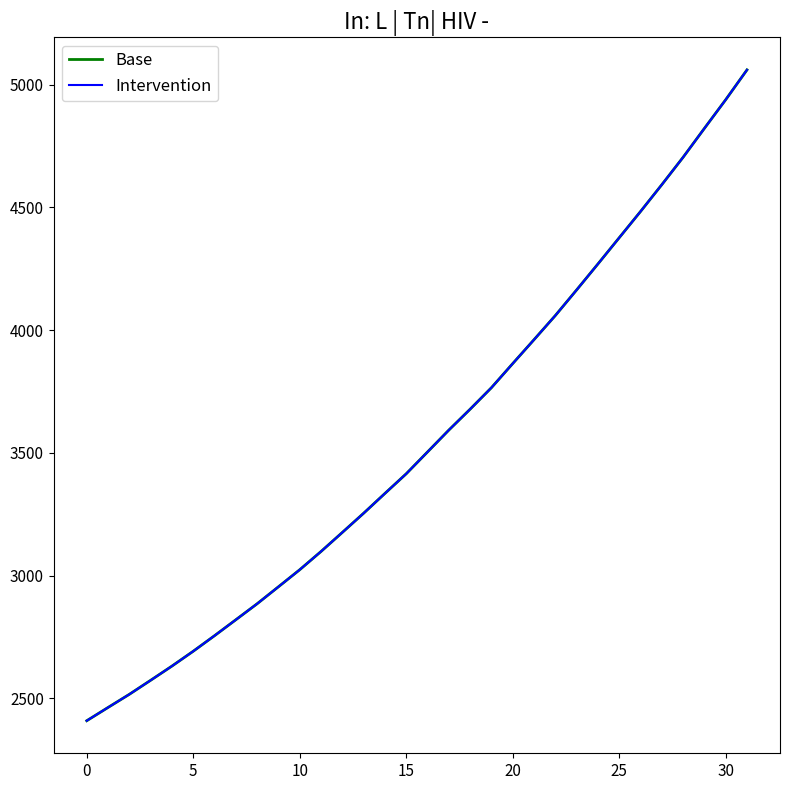

How many lines are shown in the chart?

2